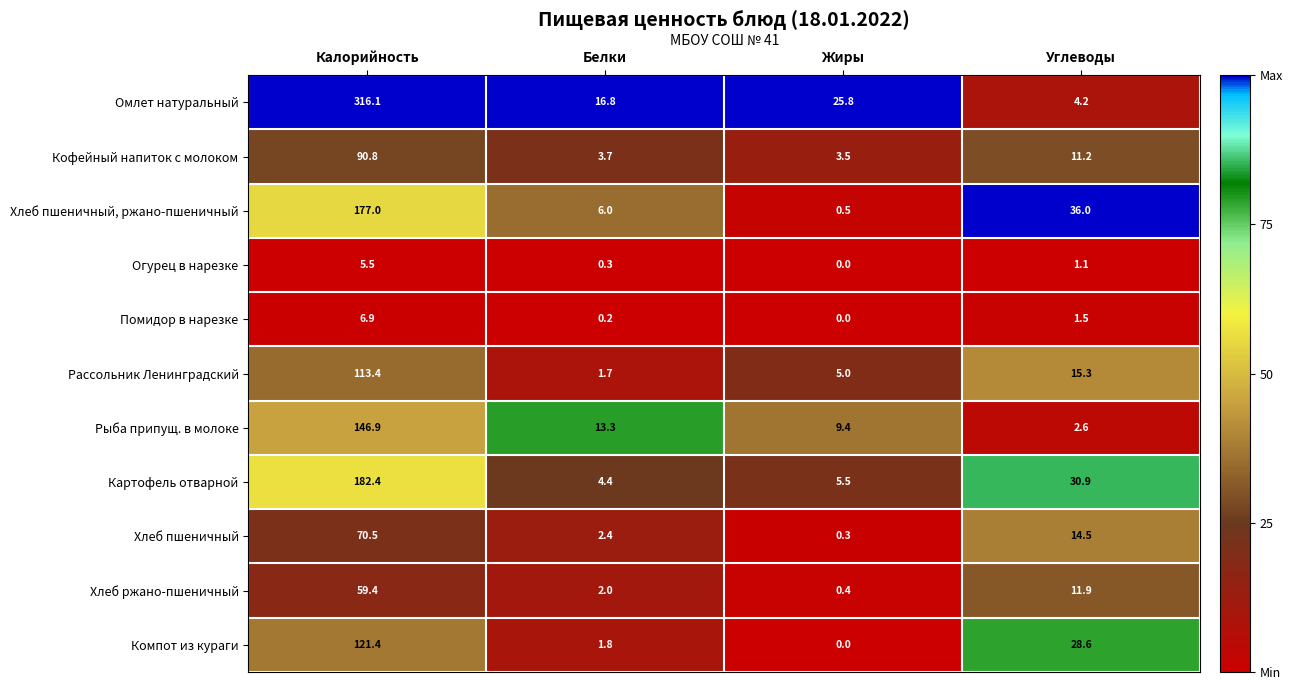

Is the value of Хлеб пшеничный at Жиры greater than the value of Рассольник Ленинградский at Белки?

No